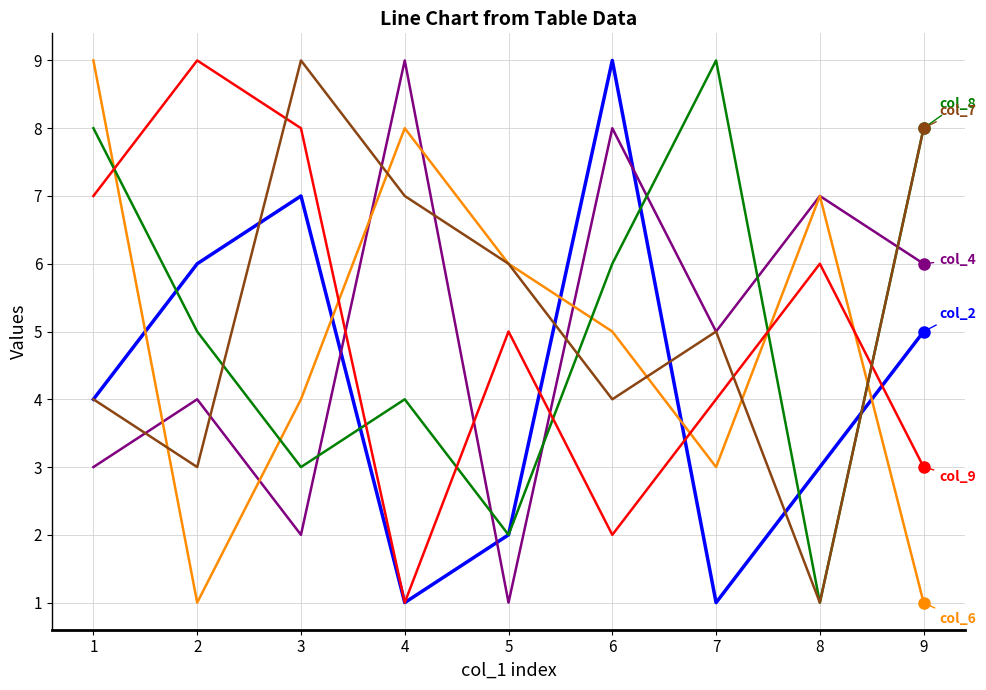

What is the greatest value displayed?

9